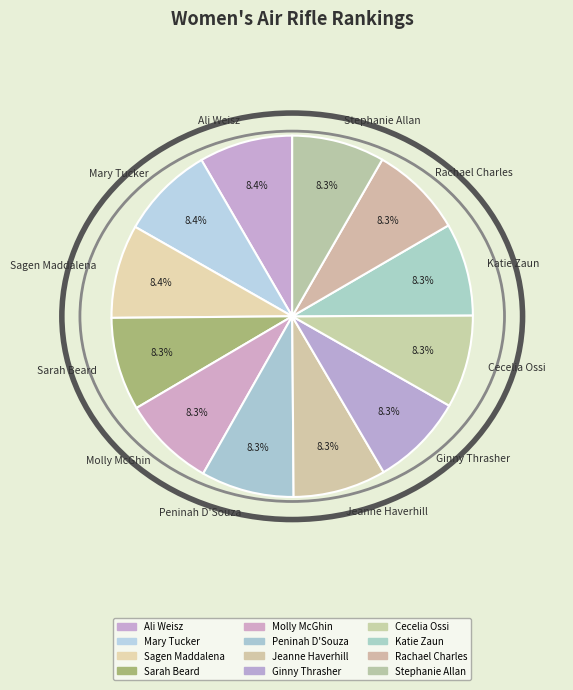

To the nearest percent, what is the average slice percentage?

8%